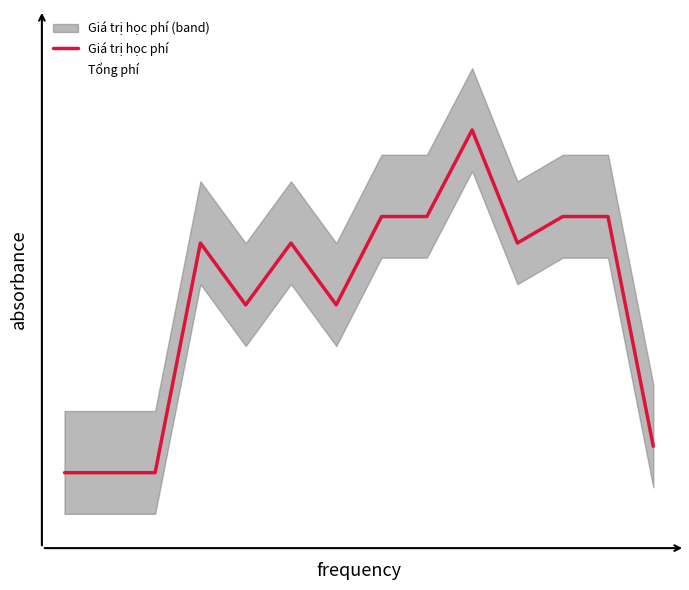

How many values in Giá trị học phí are above zero?

11